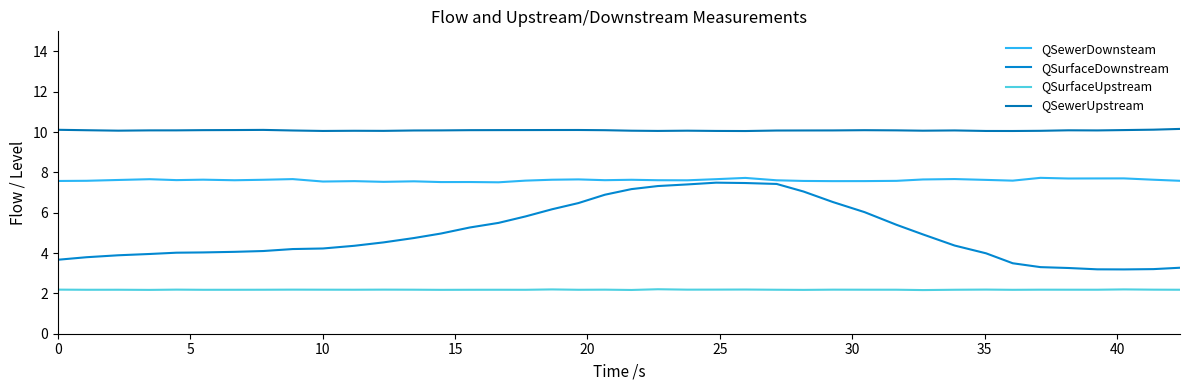

Which series has the largest total across all categories?

QSewerUpstream